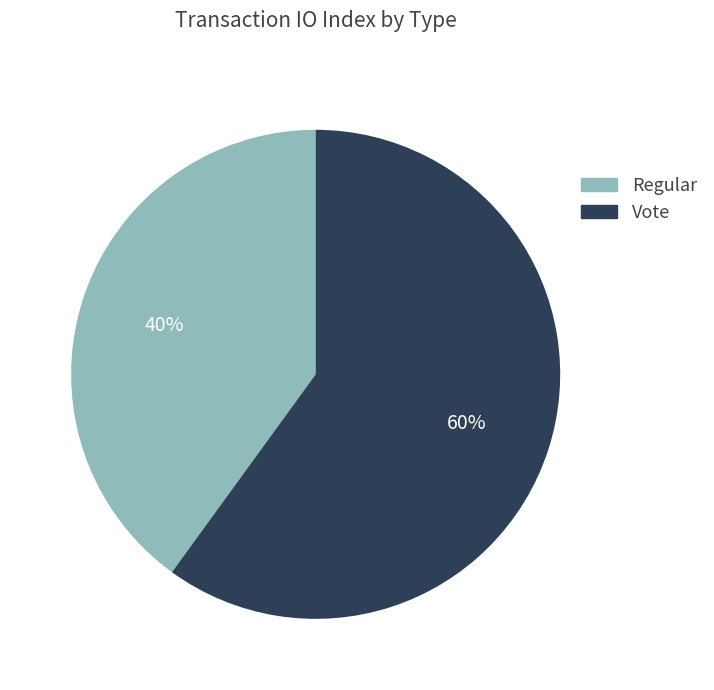

Is Regular the majority of the pie?

No